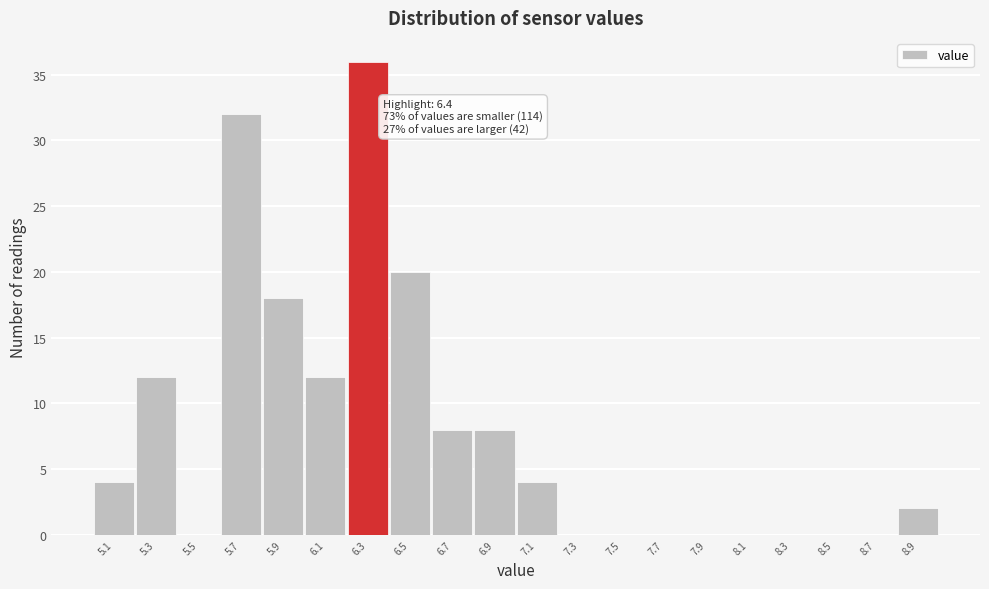

Over which range of the x-axis is the bar tallest?

6.22 to 6.42